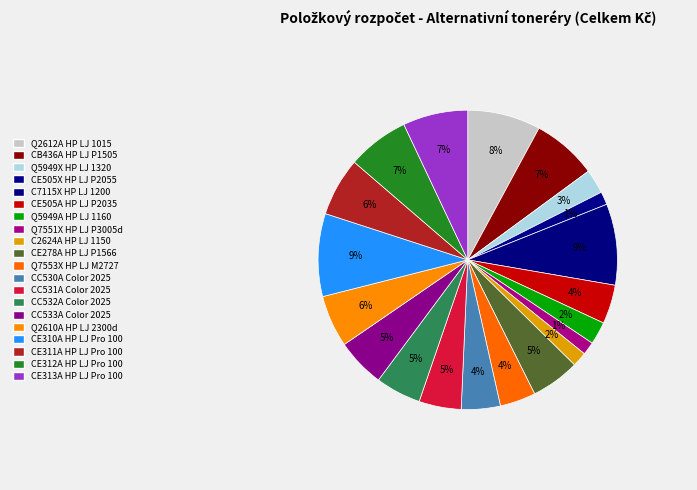

To the nearest percent, what portion does CE312A HP LJ Pro 100 represent?

7%